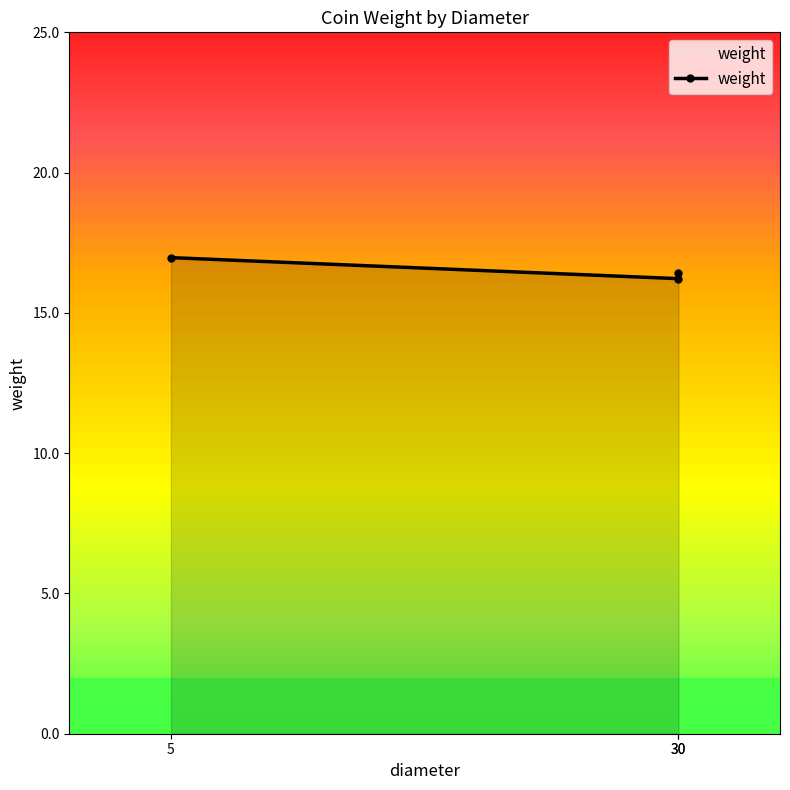

What is the average value?

16.5